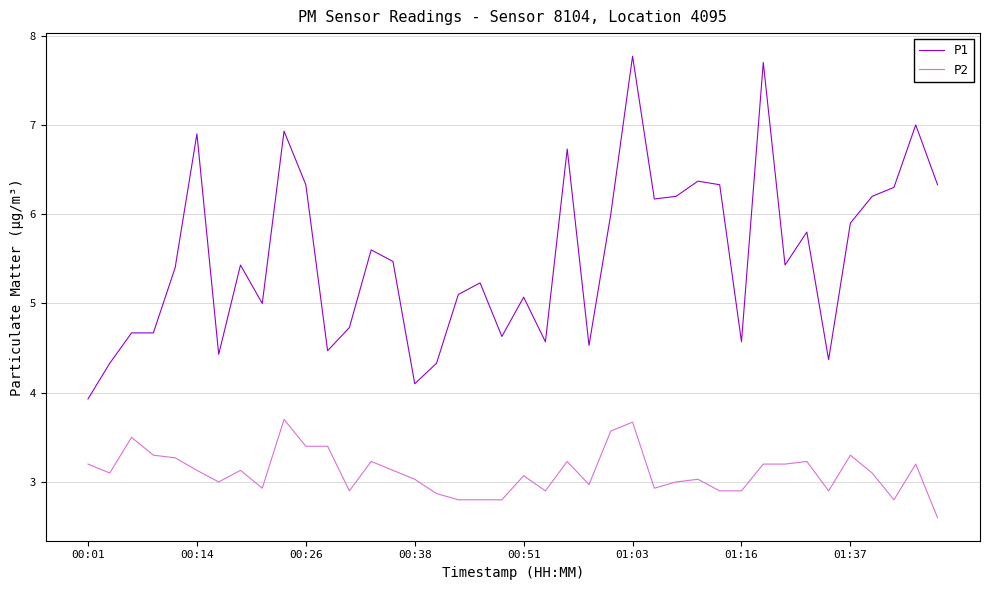

What is the minimum value for P2?

2.6